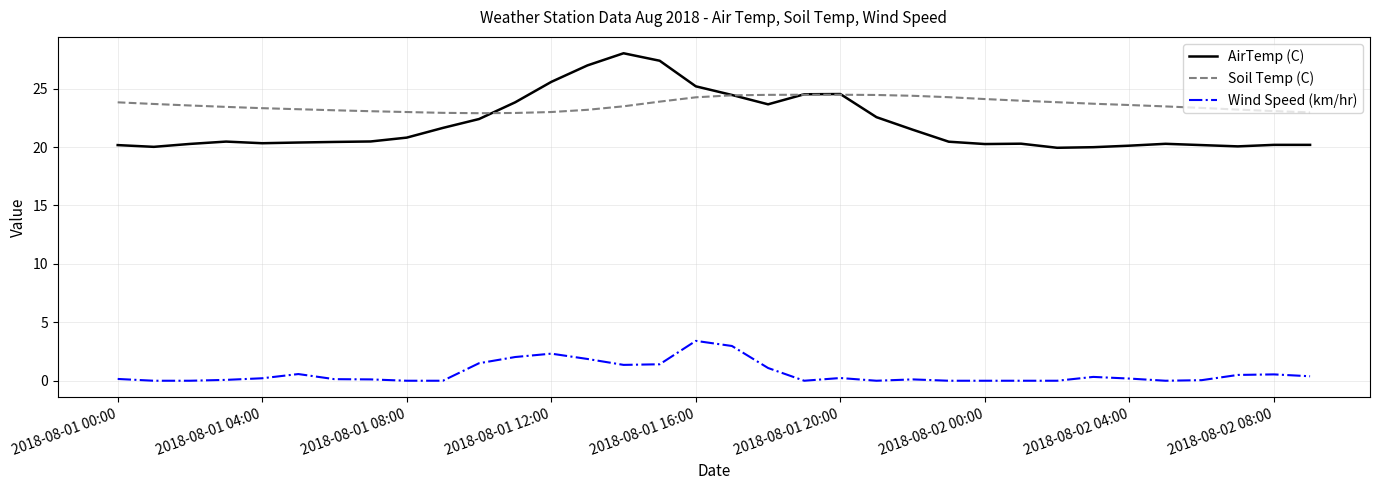

Which series has the largest total across all categories?

Soil Temp (C)